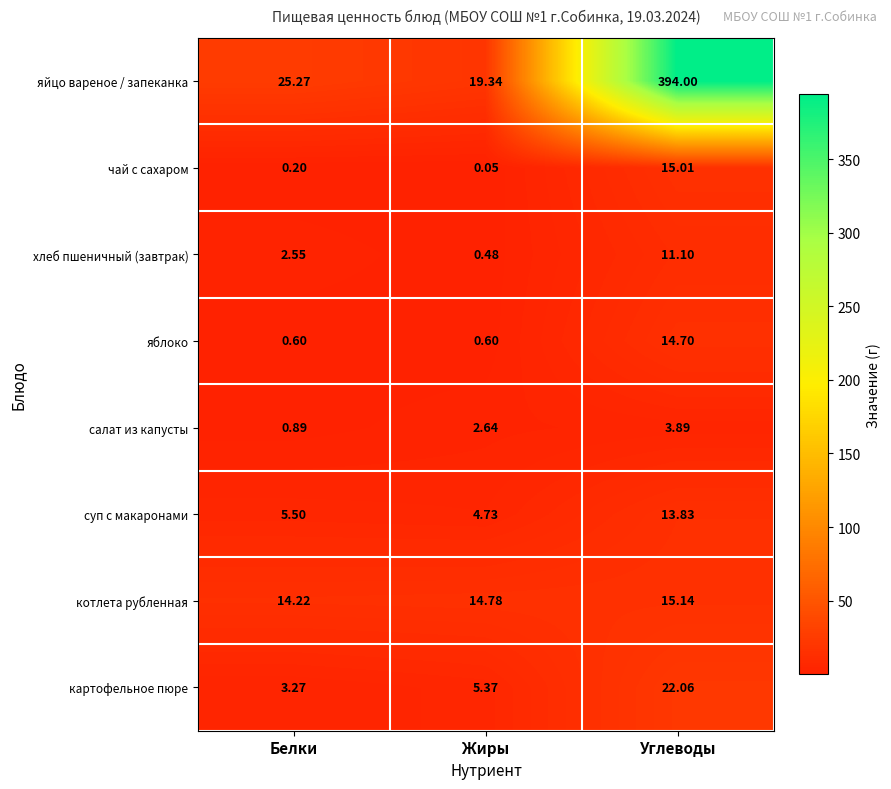

Which series has the widest spread of values?

яйцо вареное / запеканка